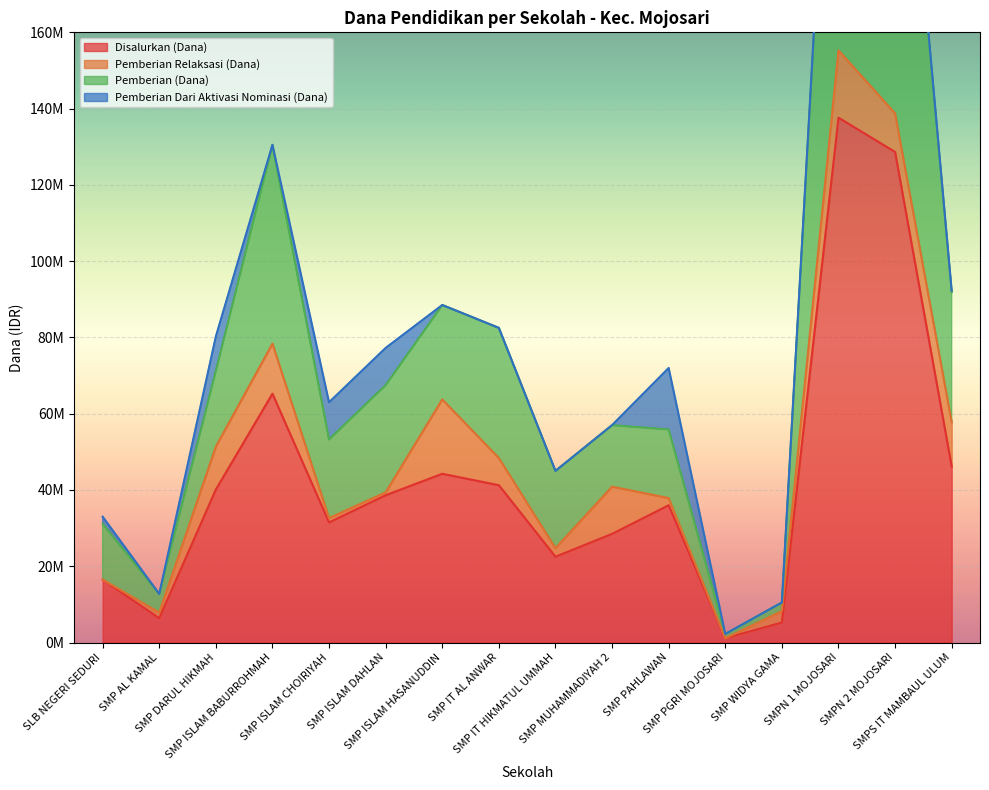

What is the value of the Pemberian (Dana) point at the 3rd from the left?

71250000